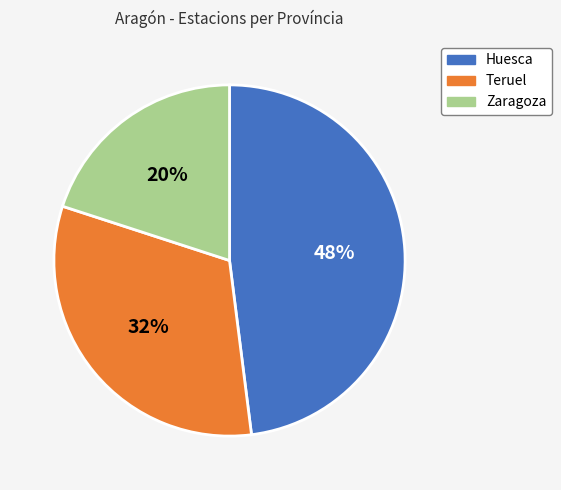

To the nearest percent, what is the combined percentage of Teruel and Huesca?

80%